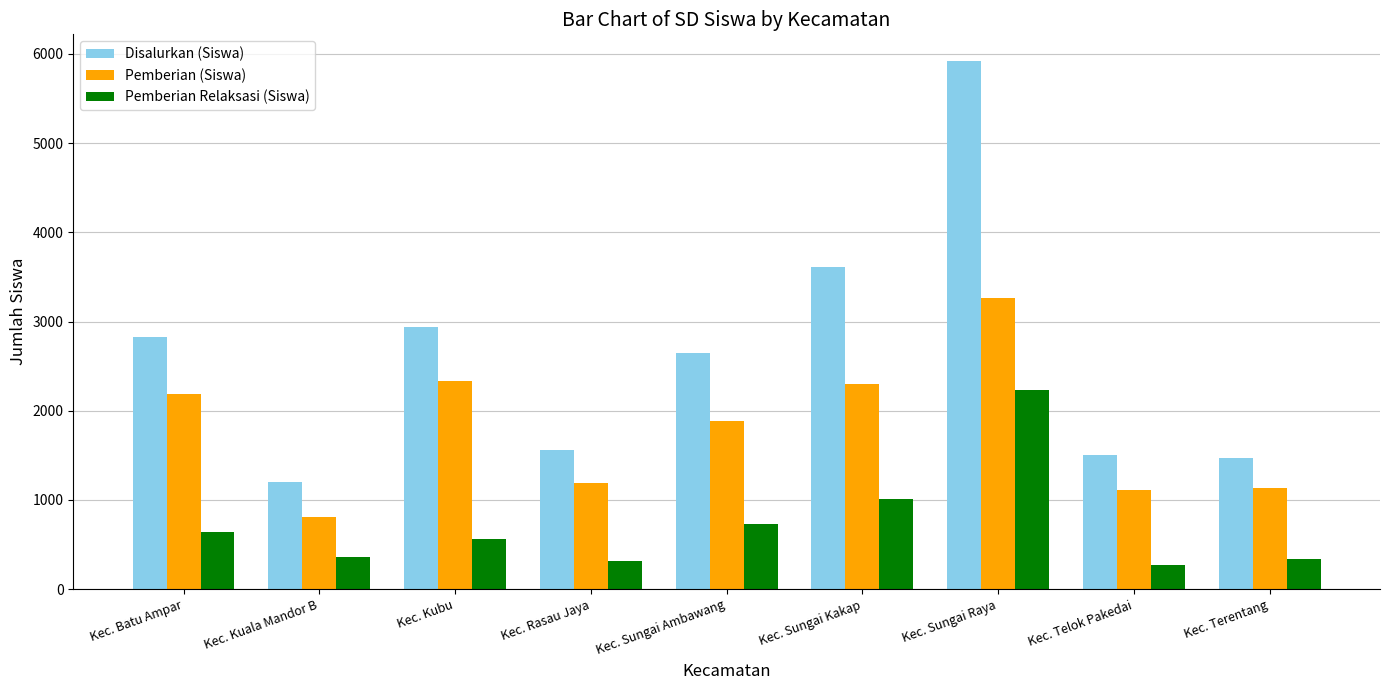

Between Kec. Batu Ampar and Kec. Sungai Kakap, which series saw the biggest shift?

Disalurkan (Siswa)